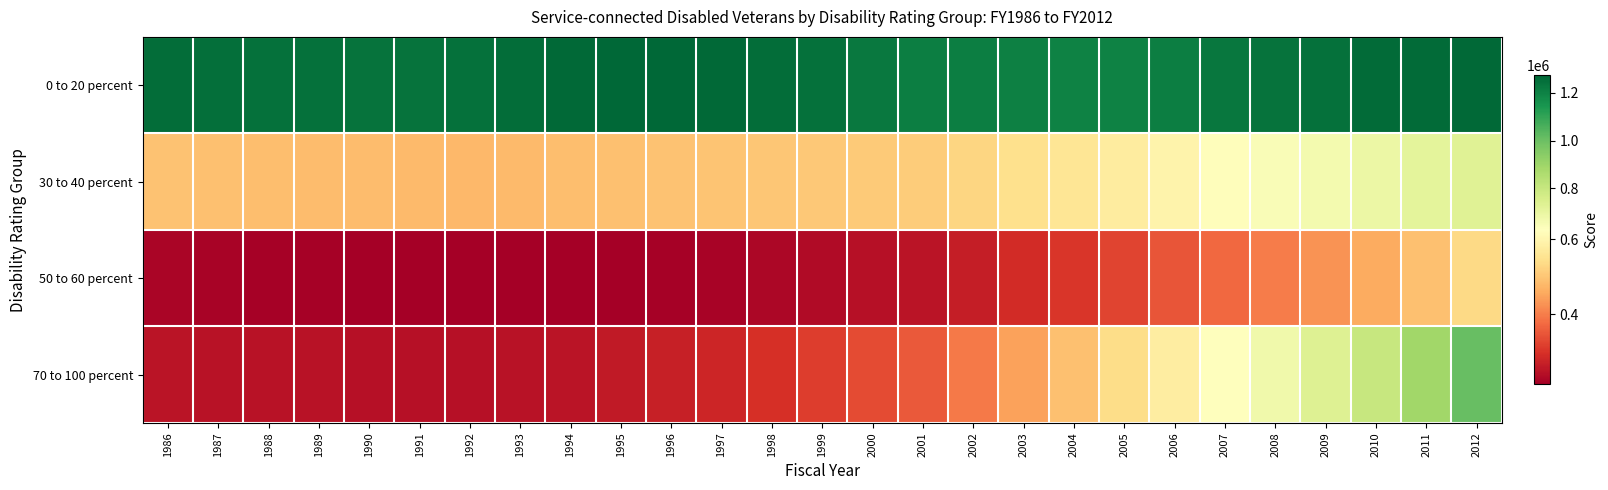

Which series has the largest total across all categories?

0 to 20 percent